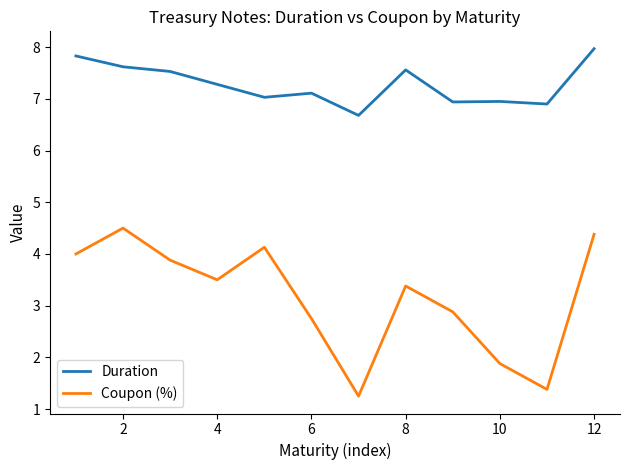

Which series has the largest total across all categories?

Duration